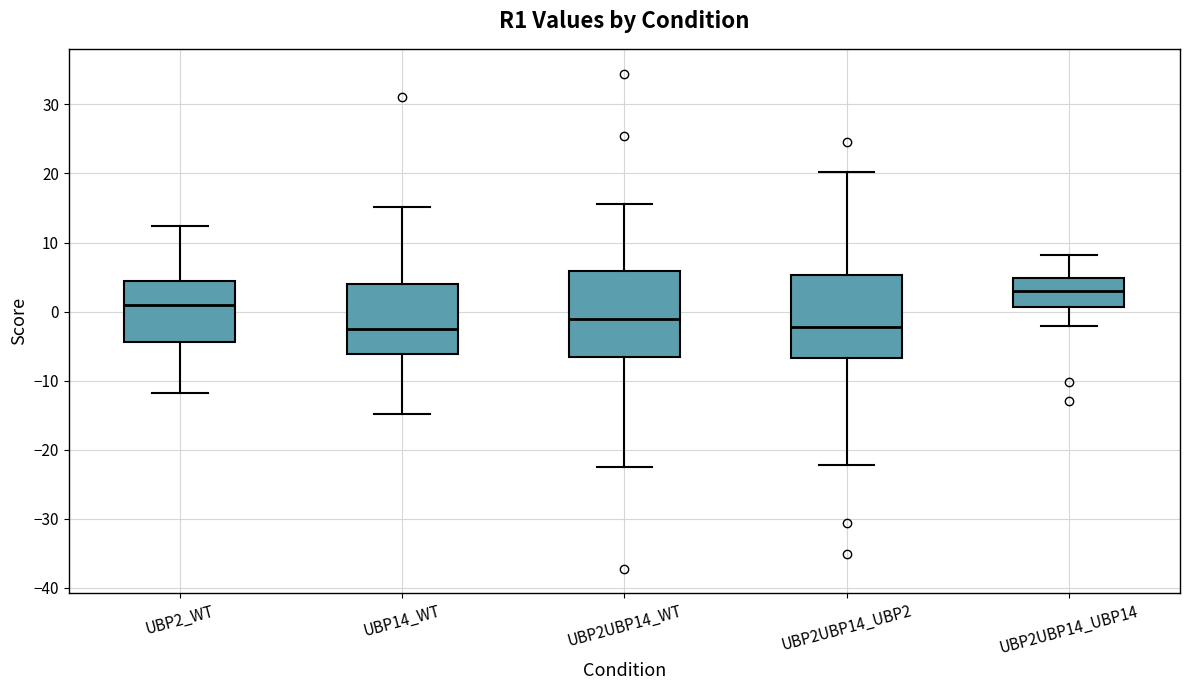

Where does the median line of the box for UBP2UBP14_UBP2 sit on the y-axis? The values are not printed on the chart, so give them approximately, as read against the axis.

-2